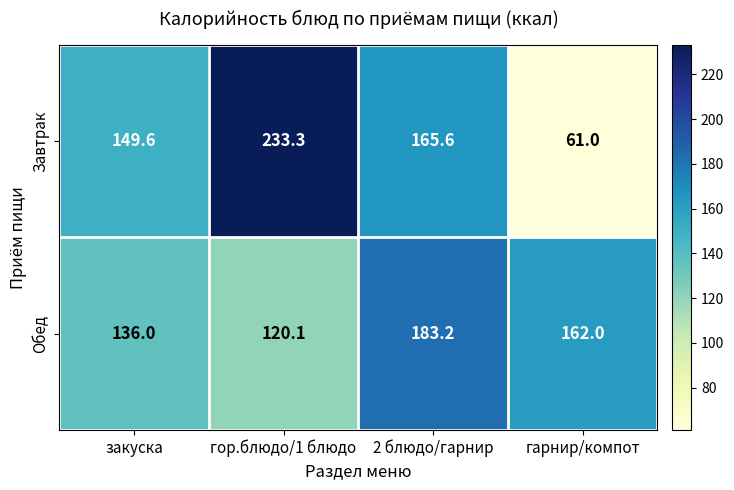

Is it true that Обед equals 183.2 at 2 блюдо/гарнир?

True